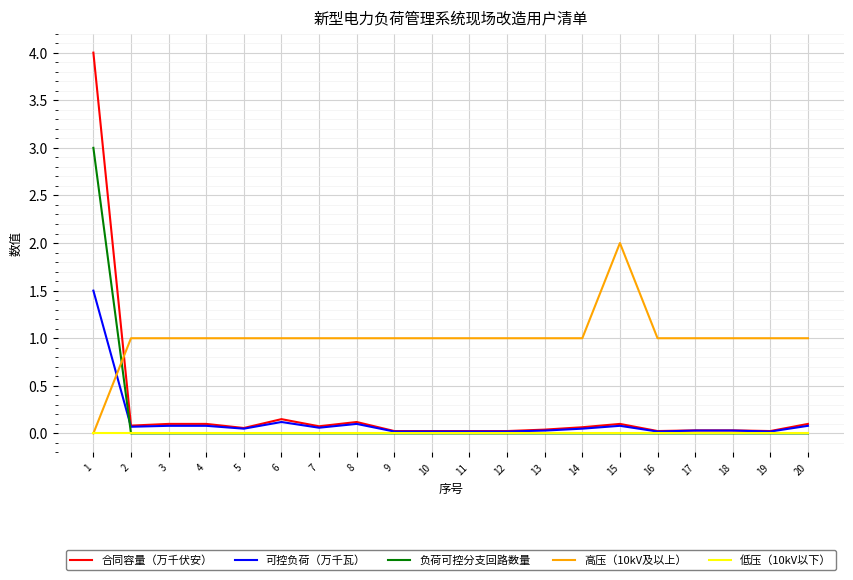

What is the sum of all 合同容量（万千伏安） values?

5.2